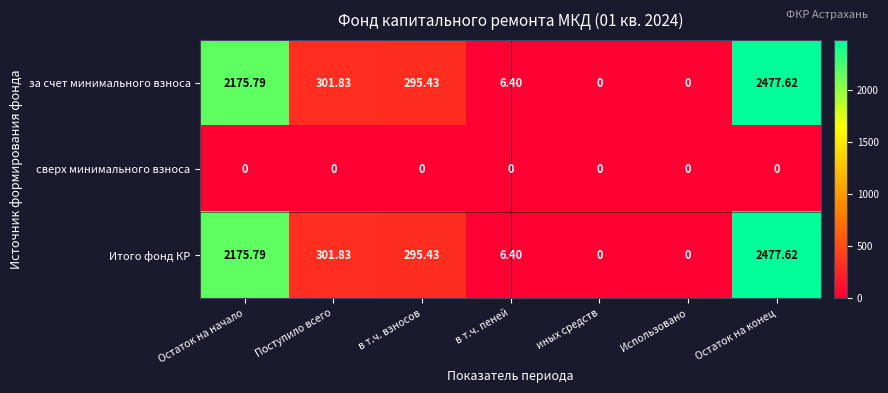

At which label does за счет минимального взноса first exceed 295?

Остаток на начало